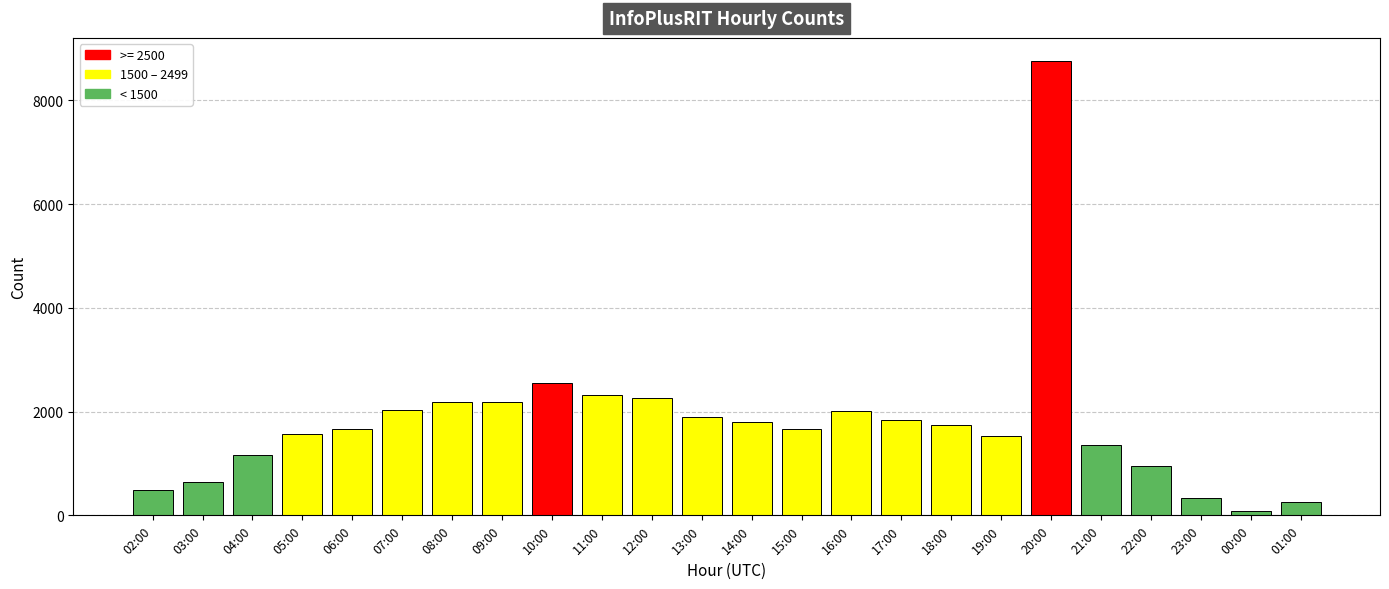

True or false: the data shows 90 at 00:00.

True